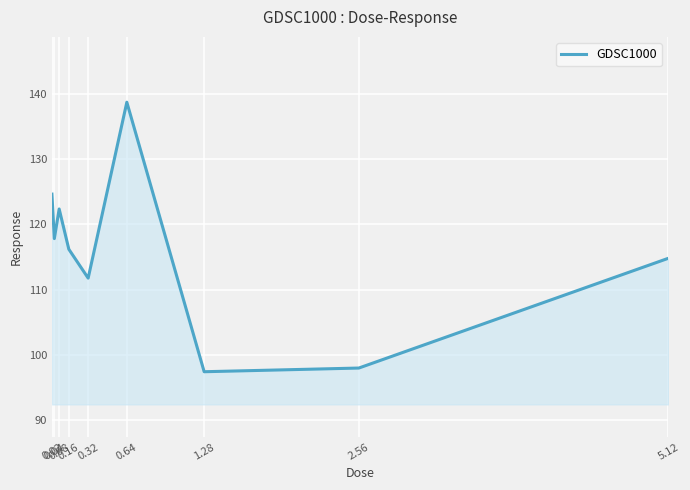

What is the ratio of the value at 0.08 to the value at 0.02?

1.0